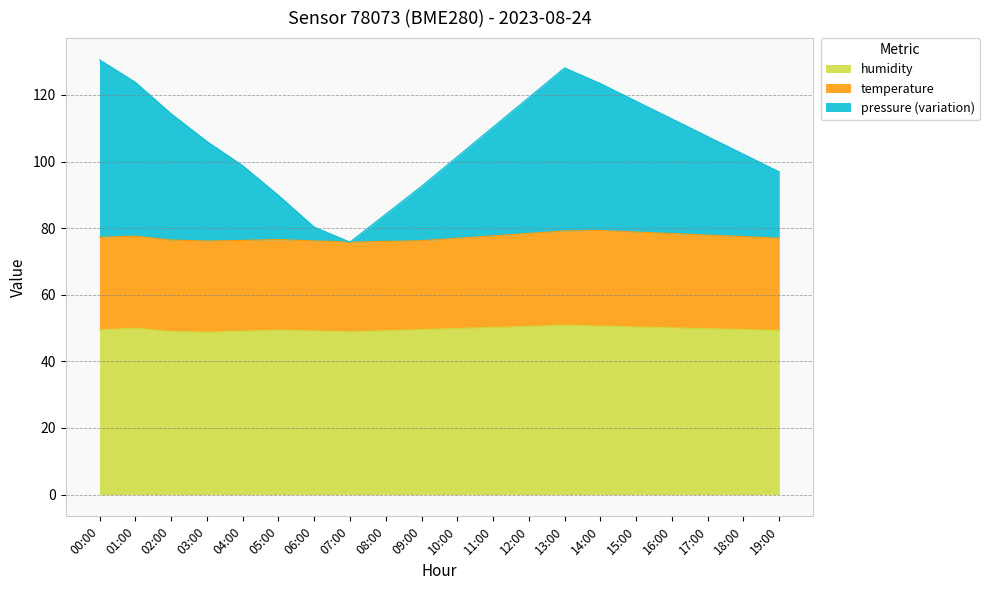

What is the total value across all series at 19:00?

96.9